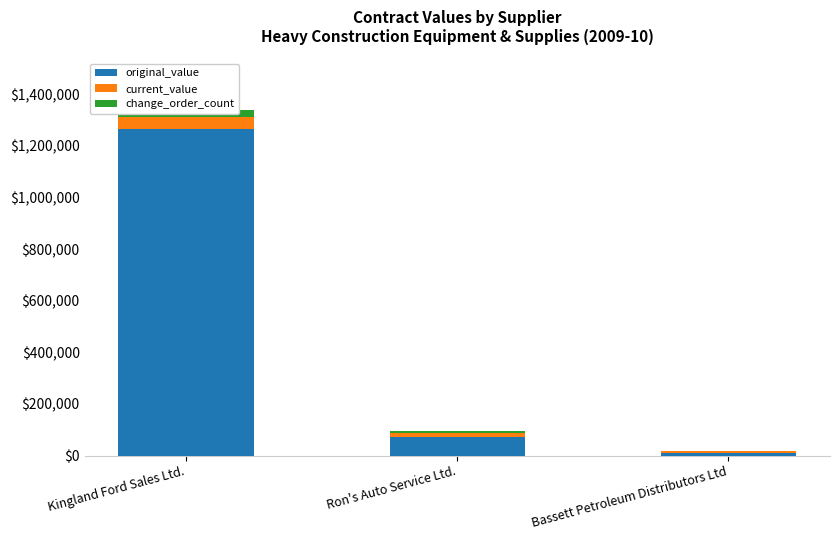

Count the change_order_count values in the range 3000 to 27000.

3